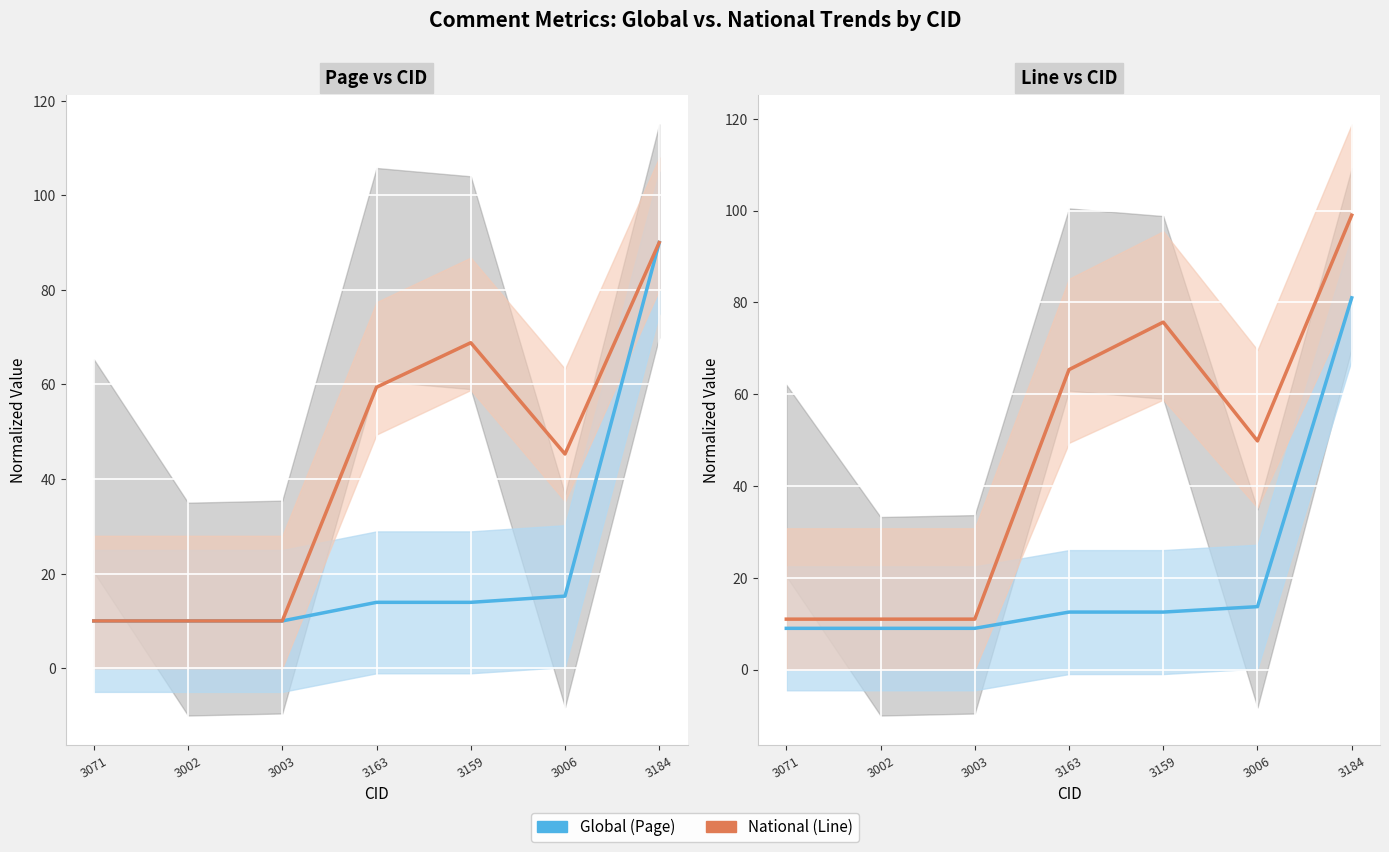

Reading left to right, extract all data points from this chart.

Global (Page): 3071=9.0	3002=9.0	3003=9.0	3163=12.5	3159=12.5	3006=13.7	3184=81.0
National (Line): 3071=11.0	3002=11.0	3003=11.0	3163=65.4	3159=75.7	3006=49.8	3184=99.0